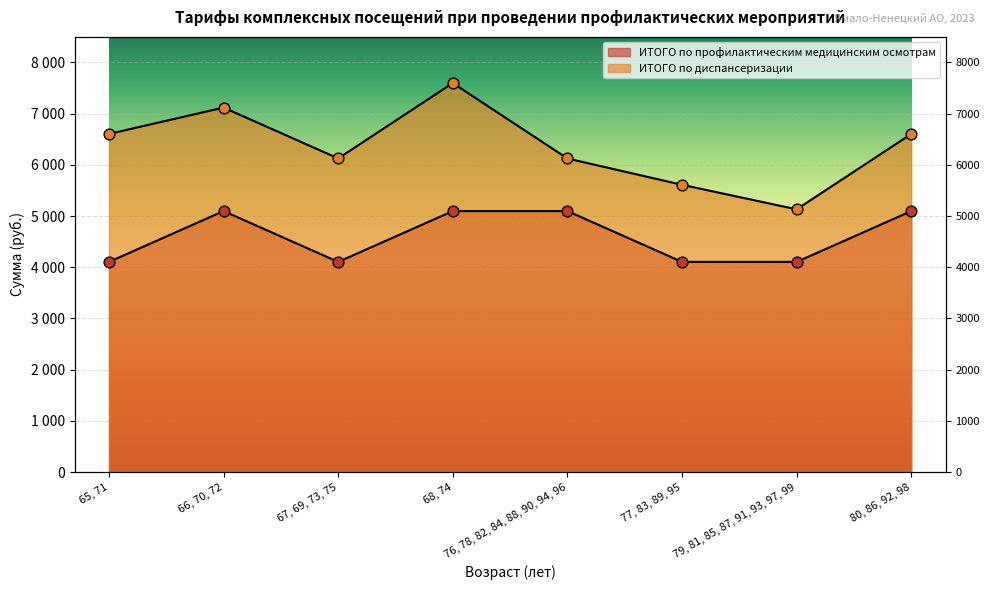

At how many categories does at least one series exceed 4244?

8